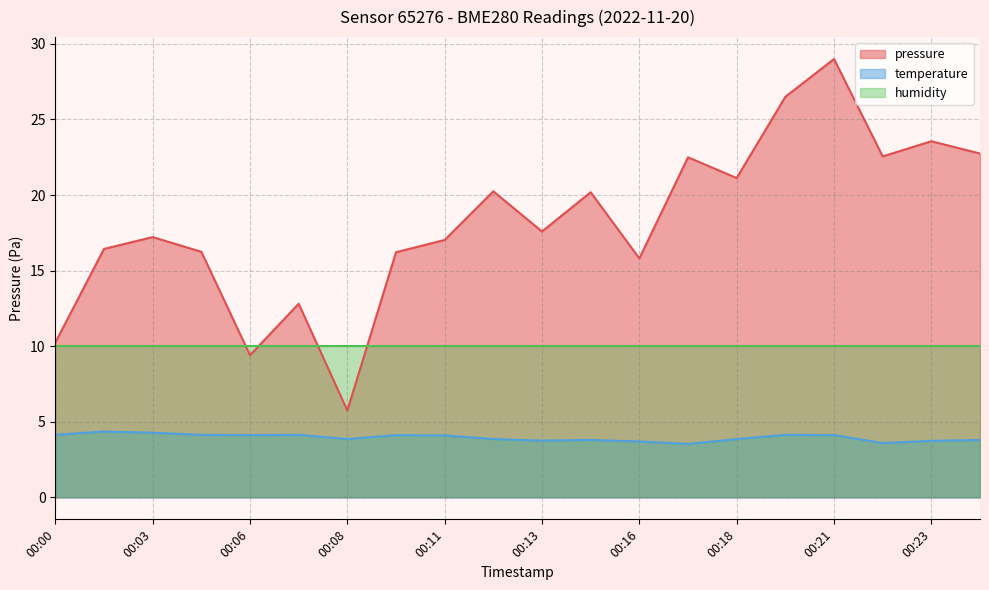

Rank the series at 00:03 from lowest to highest value.

temperature, humidity, pressure